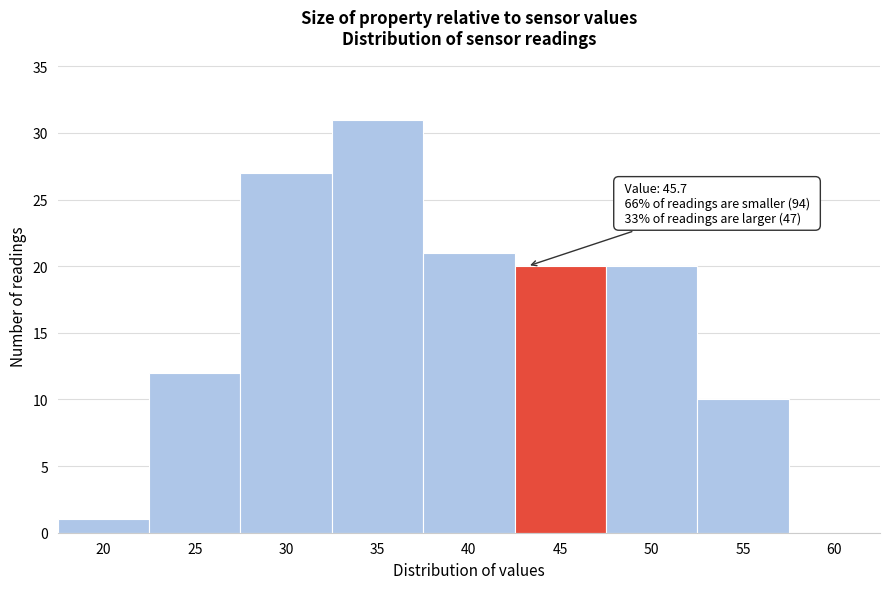

Reading right to left, transcribe all the data shown in this chart.

60=0	55=10	50=20	45=20	40=21	35=31	30=27	25=12	20=1